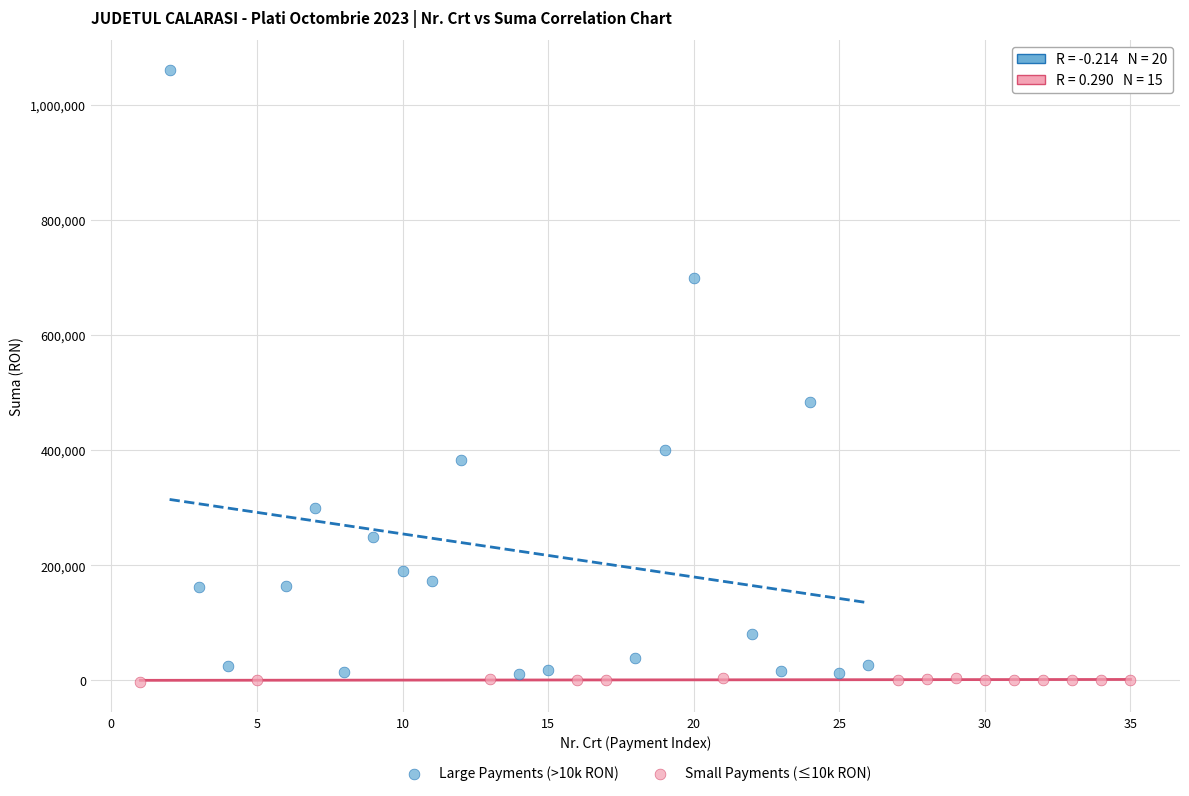

Which series has the largest Y range (max minus min)?

Large Payments (>10k RON)